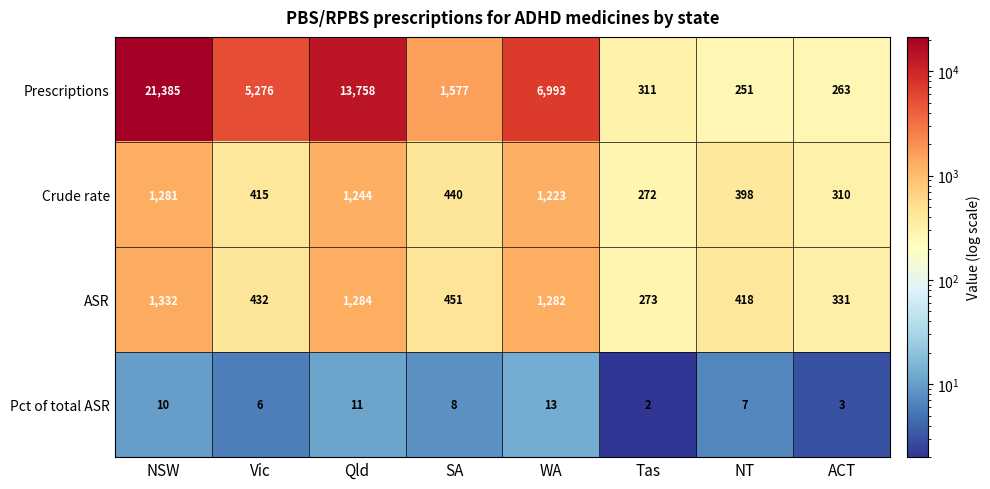

What is the average value of the Prescriptions series?

6227